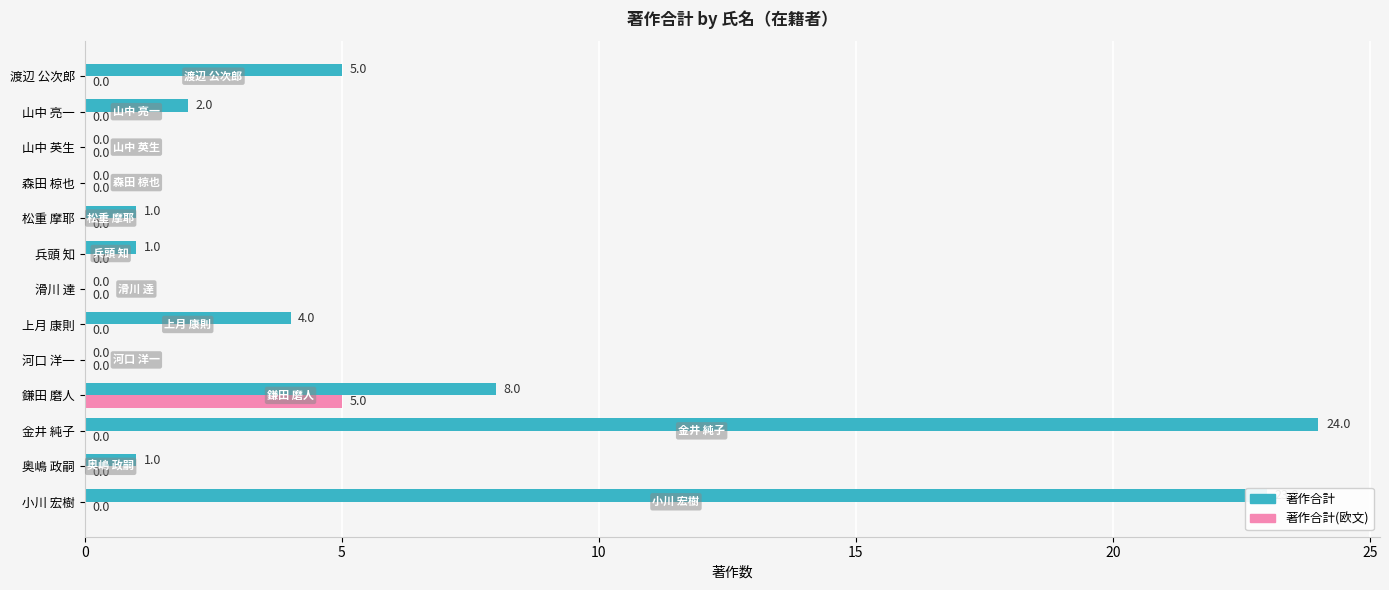

At which category is the sum across all series the highest?

金井 純子